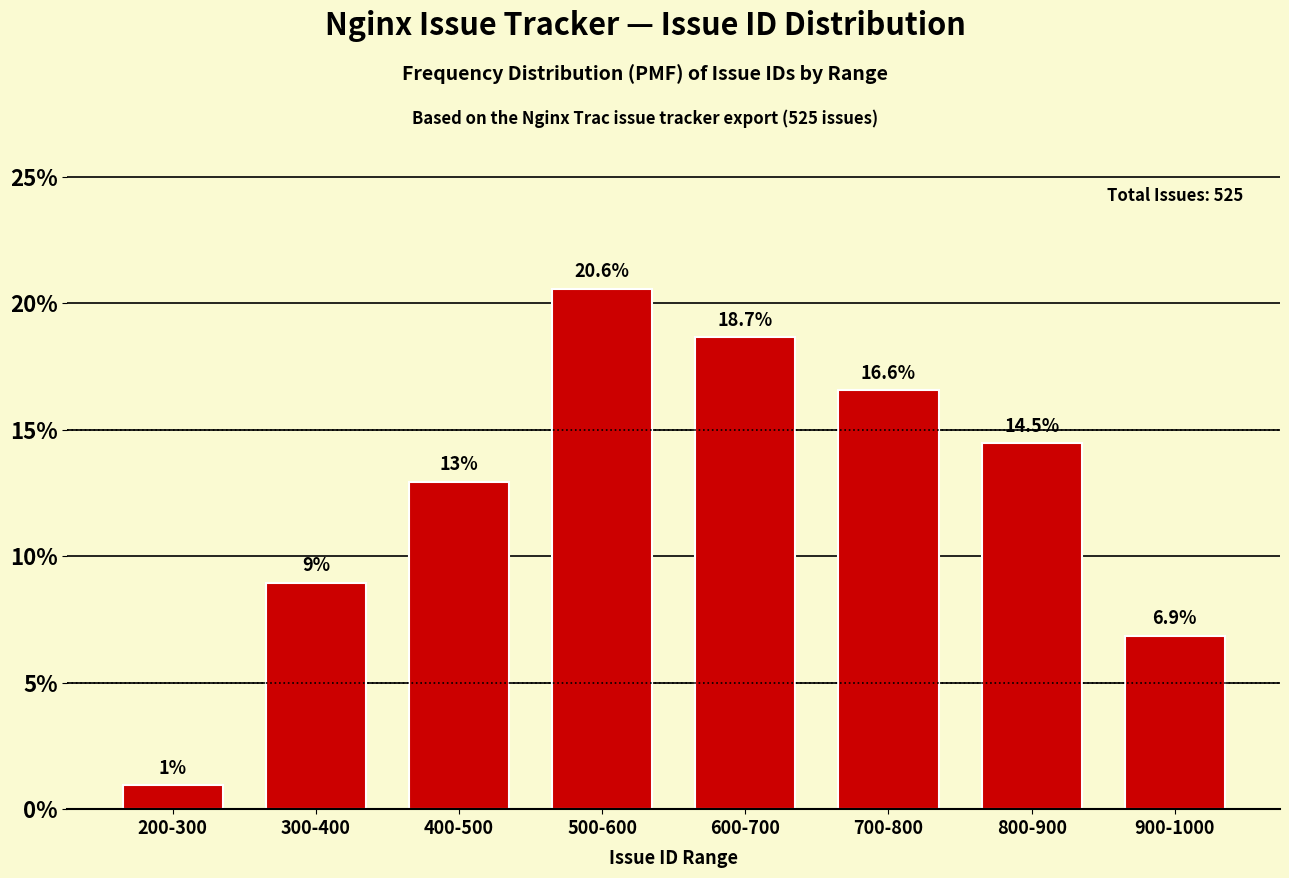

Reading left to right, extract all data points from this chart.

1.0	9.0	13.0	20.6	18.7	16.6	14.5	6.9